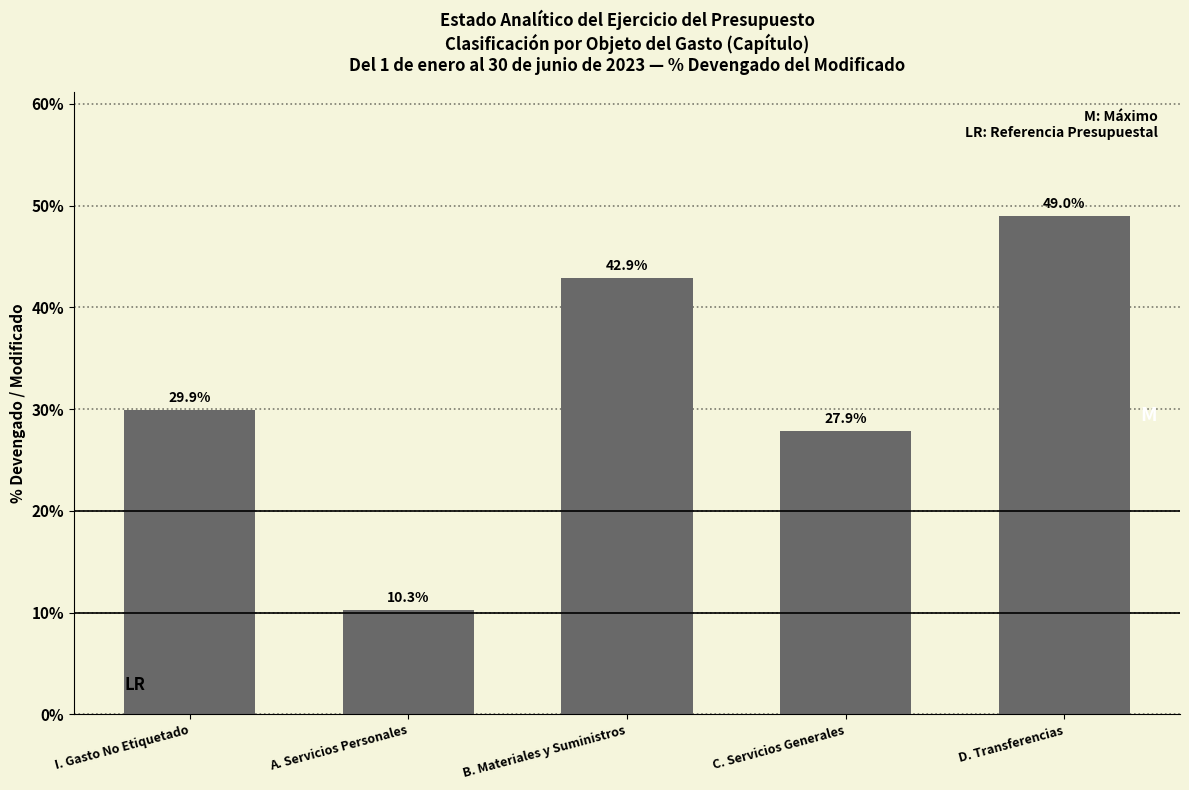

Reading right to left, transcribe all the data shown in this chart.

49.0	27.9	42.9	10.3	29.9